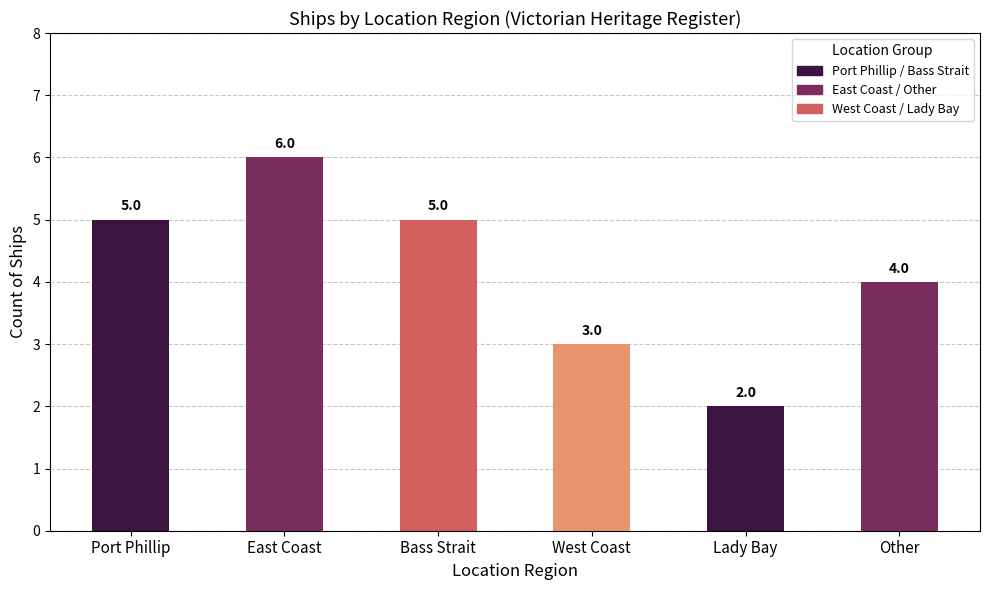

The chart shows a value of 2 at Lady Bay. True or false?

True